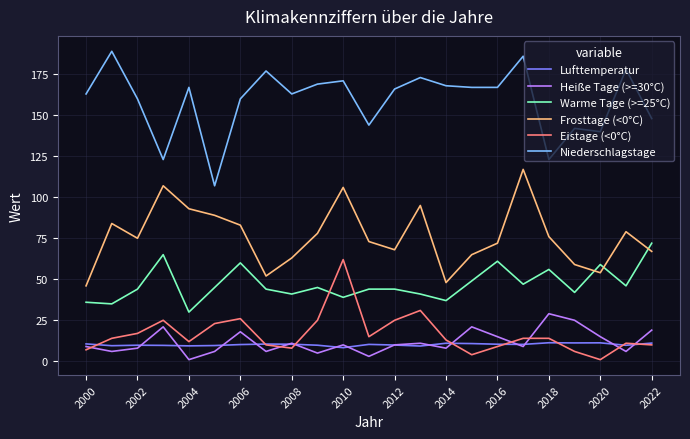

Which series has the largest total across all categories?

Niederschlagstage